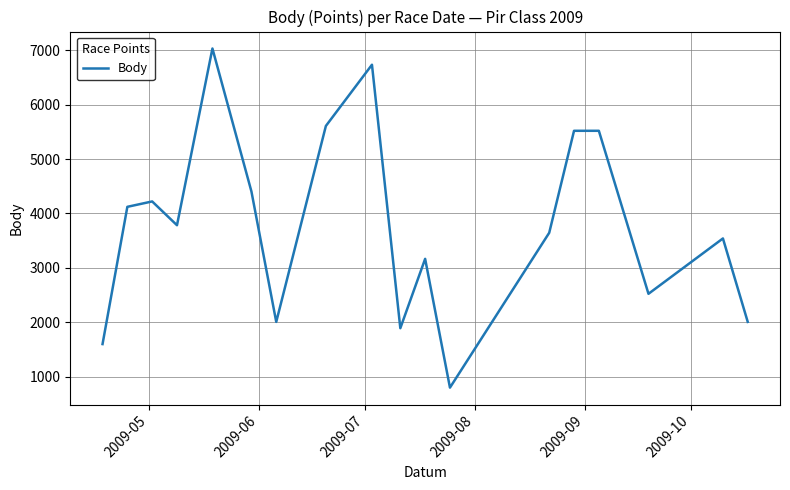

What is the smallest value displayed?

800